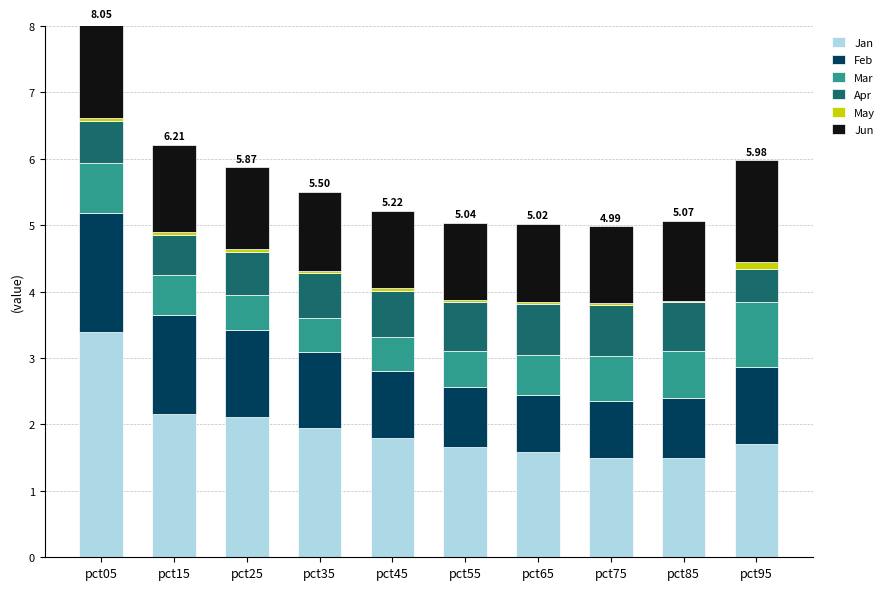

At which category is the sum across all series the highest?

pct05